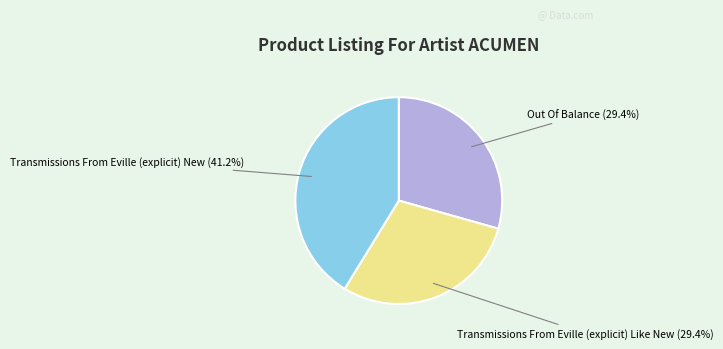

Count the number of slices in the pie.

3